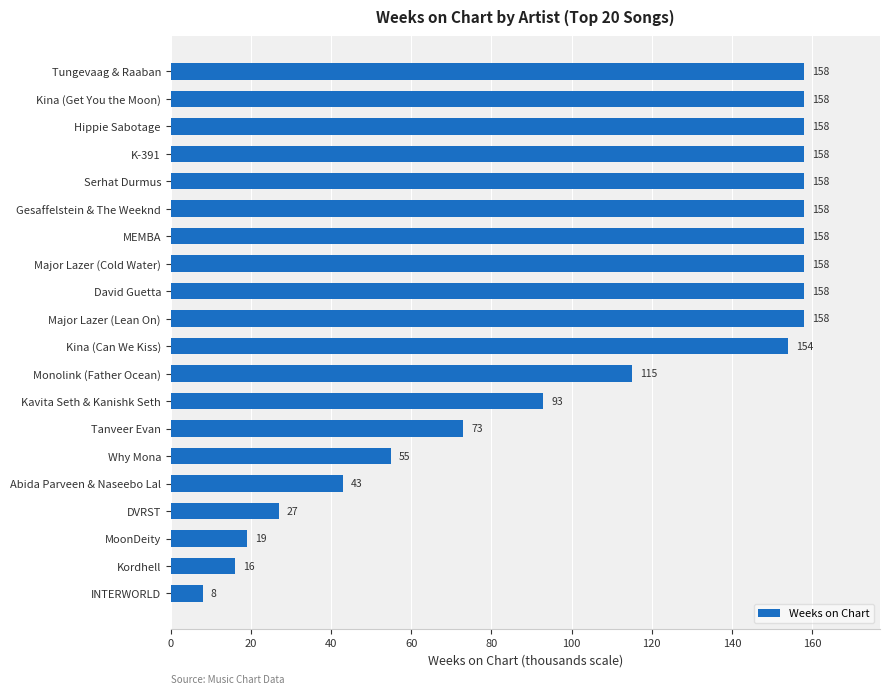

What is the greatest value displayed?

158